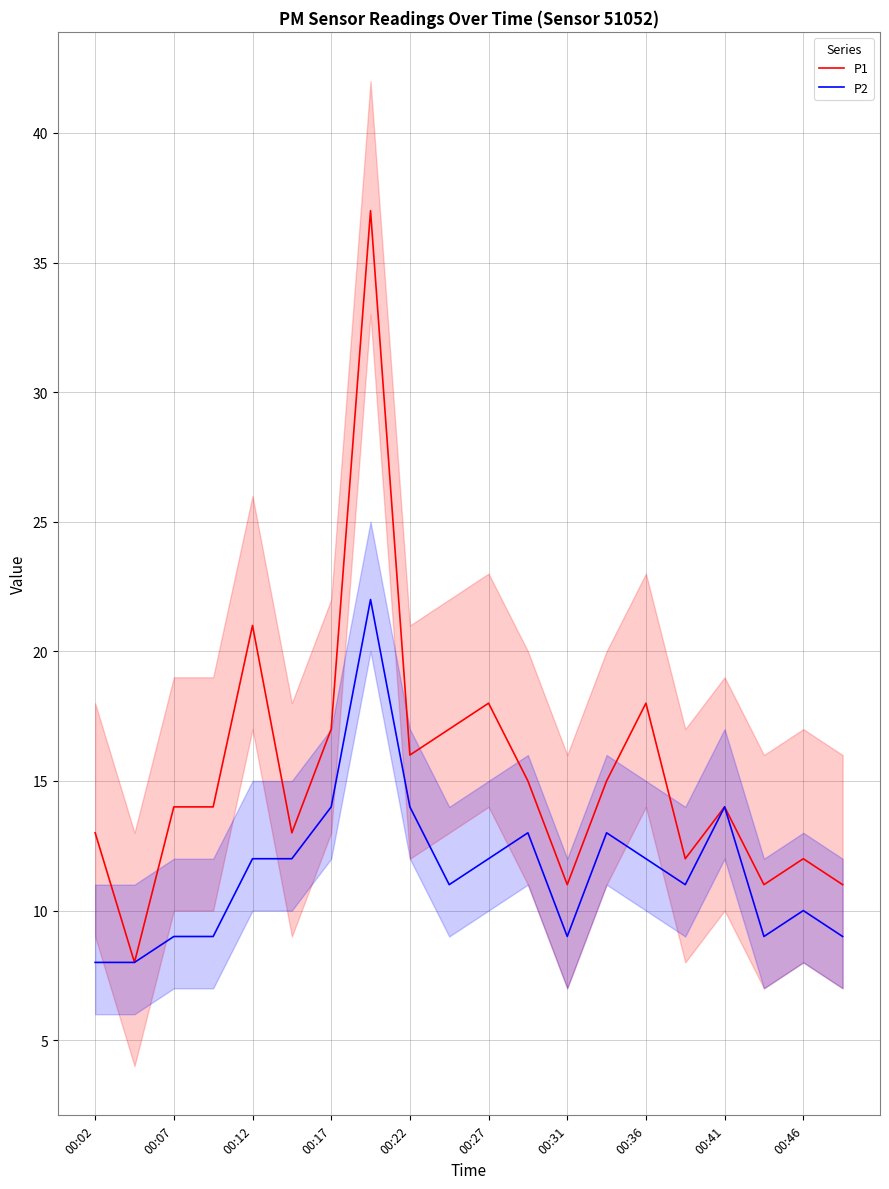

What is the highest value of the P2 series?

22